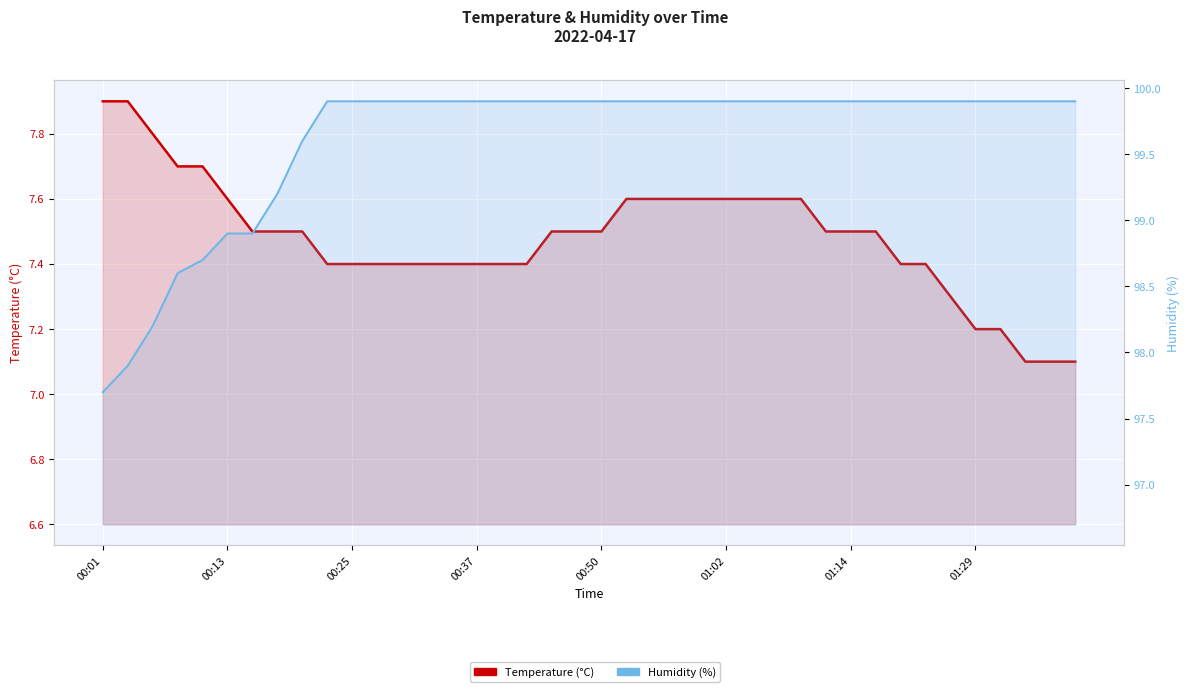

Rank the series by their maximum value, from highest to lowest.

Humidity (%), Temperature (°C)